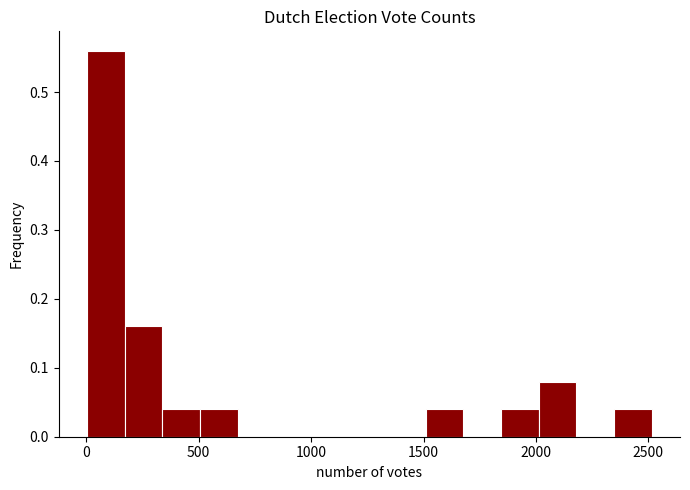

Read against the x-axis, roughly where is the centre of the tallest bar?

100